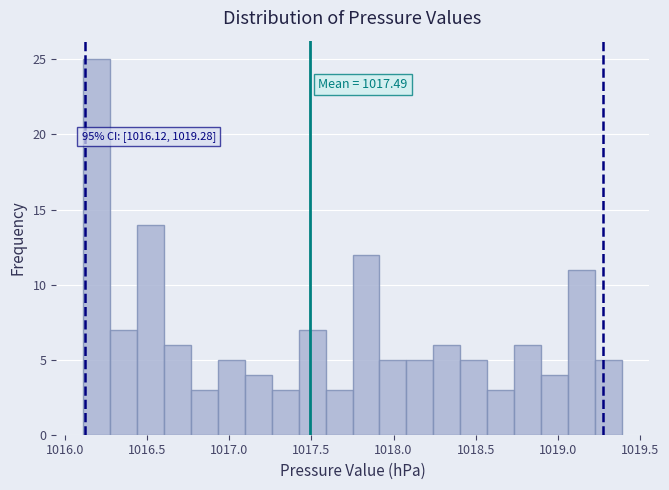

Around what value on the x-axis is the tallest bar? Give the approximate position of its centre, as read against the axis.

1016.20